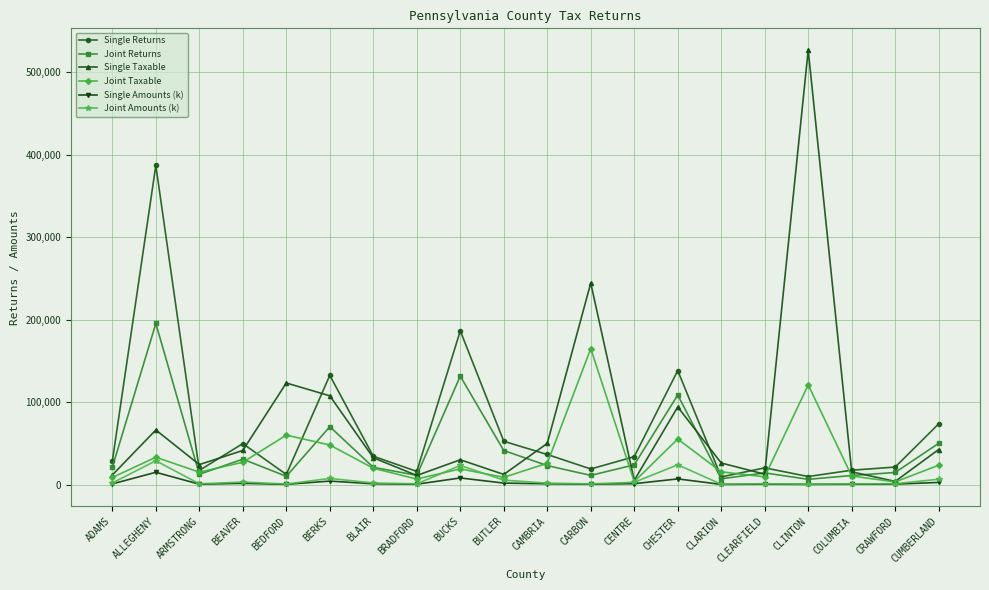

Does the chart display data point markers on the line(s)?

Yes